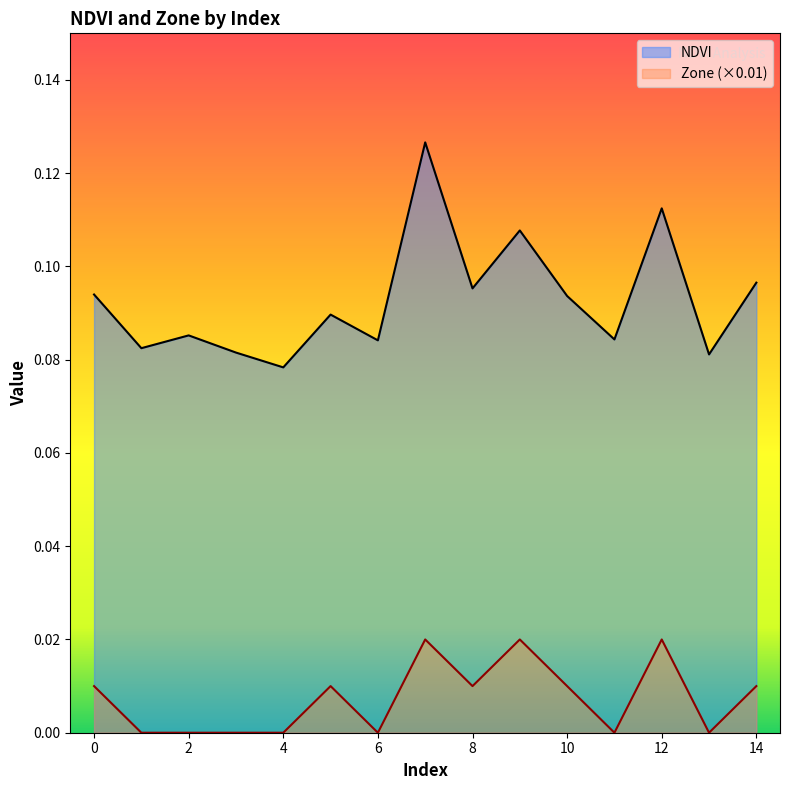

Does the chart have visible grid lines?

No